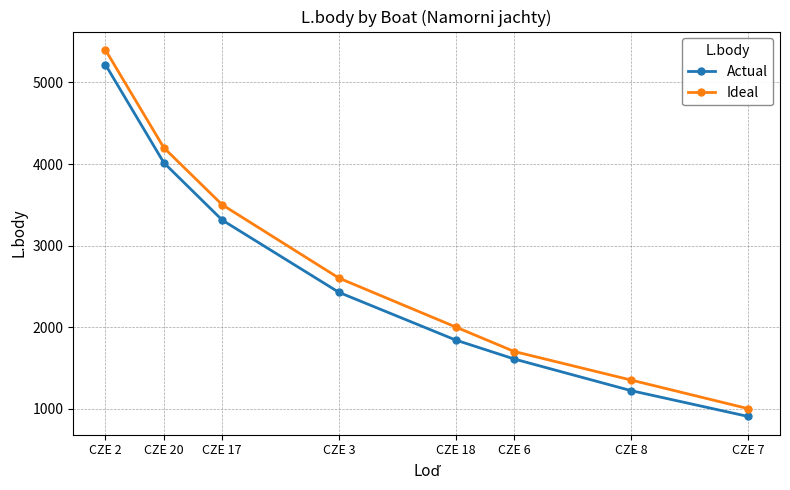

Count the number of data series in this chart.

2